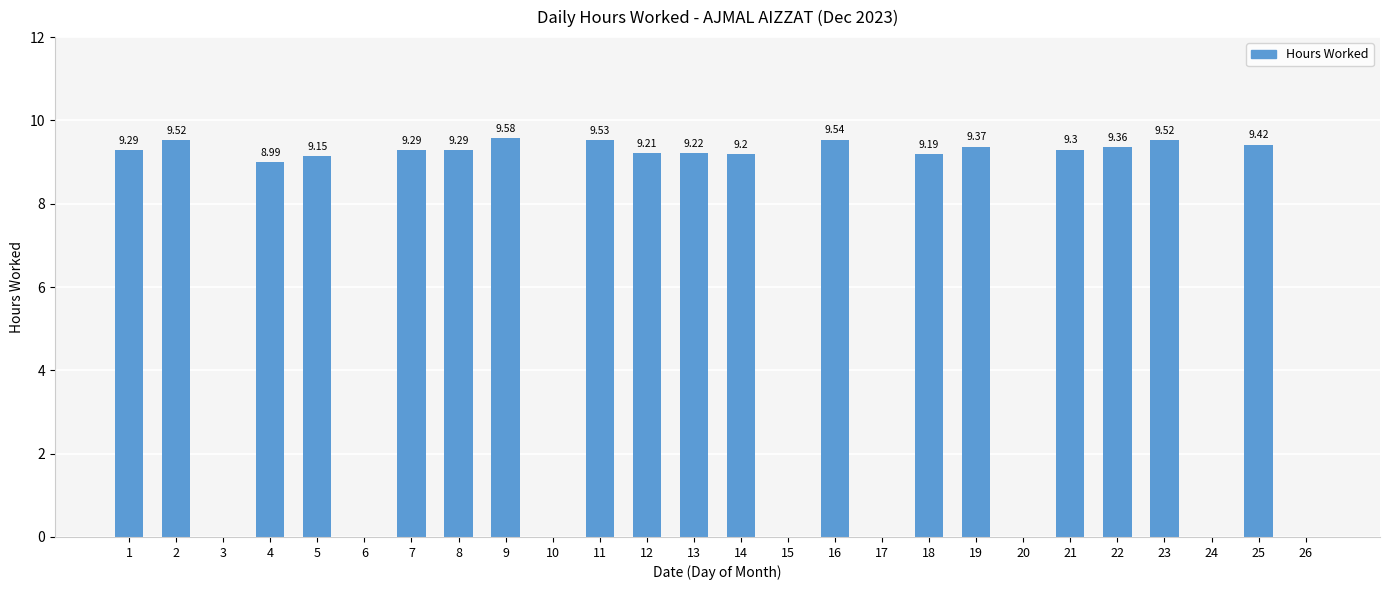

Reading left to right, extract all data points from this chart.

1=9.3	2=9.5	3=0.0	4=9.0	5=9.2	6=0.0	7=9.3	8=9.3	9=9.6	10=0.0	11=9.5	12=9.2	13=9.2	14=9.2	15=0.0	16=9.5	17=0.0	18=9.2	19=9.4	20=0.0	21=9.3	22=9.4	23=9.5	24=0.0	25=9.4	26=0.0